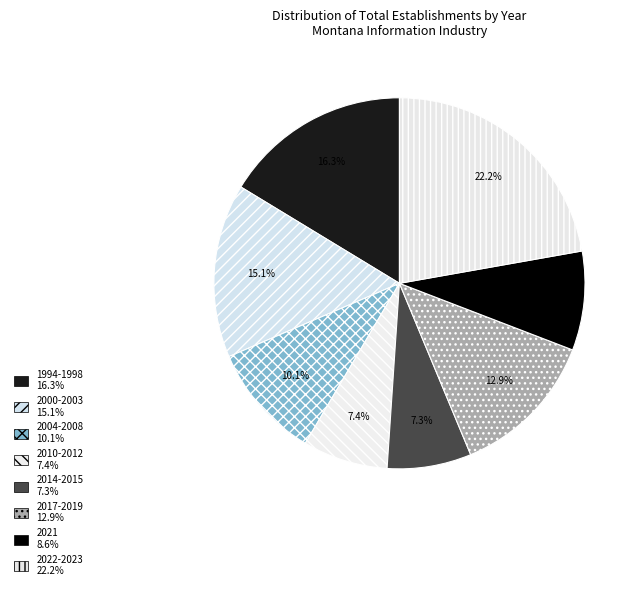

Count the number of slices in the pie.

8